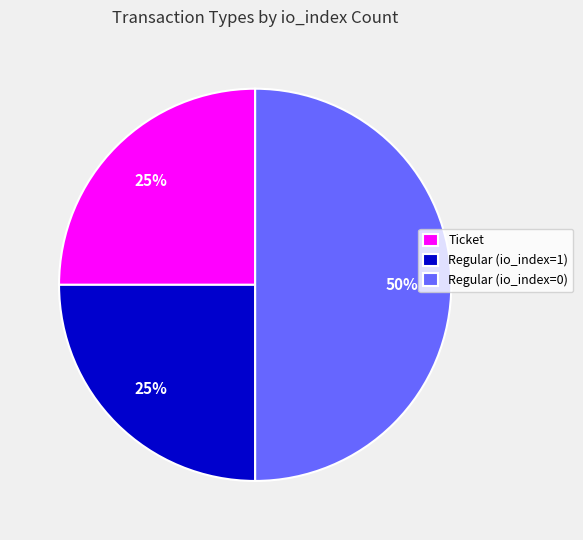

To the nearest percent, what portion does Ticket represent?

25%